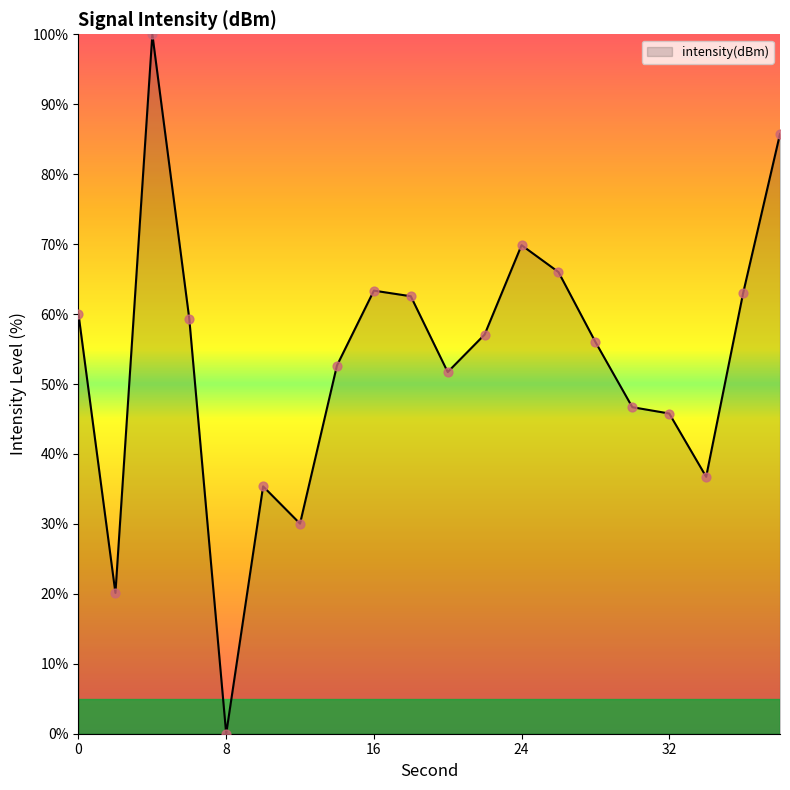

What is the difference between the maximum and minimum values?

100.0